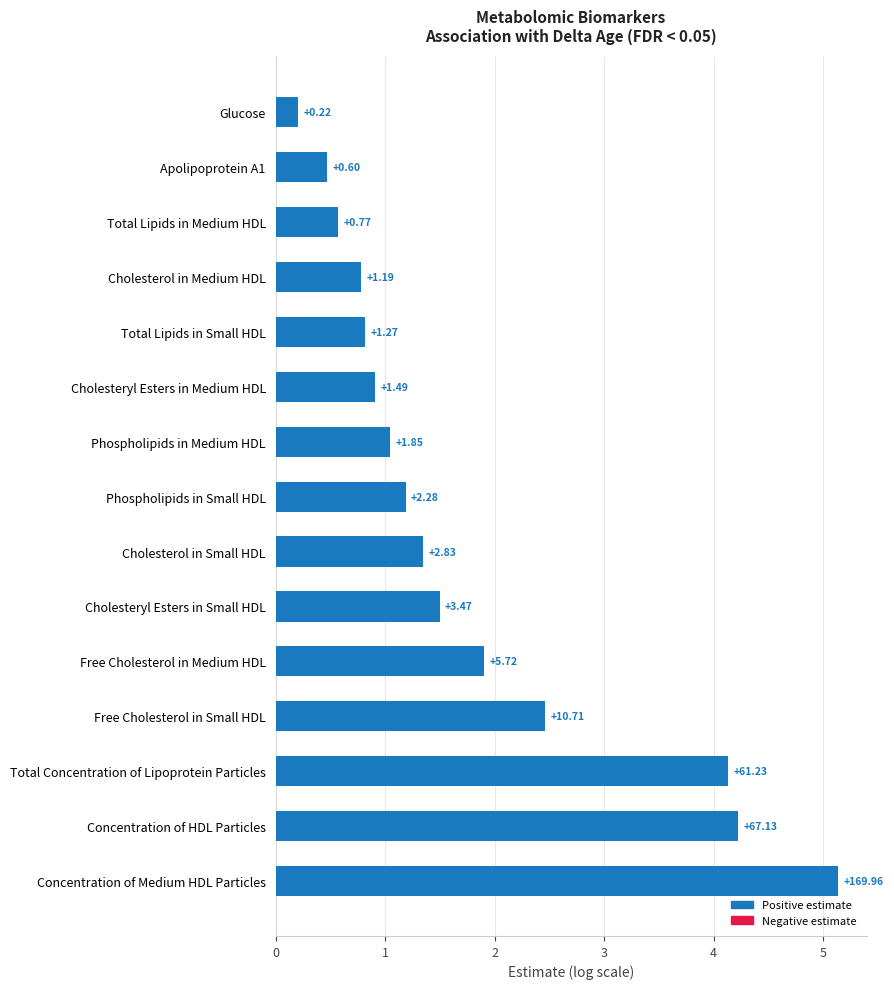

Does the chart contain any negative values?

No